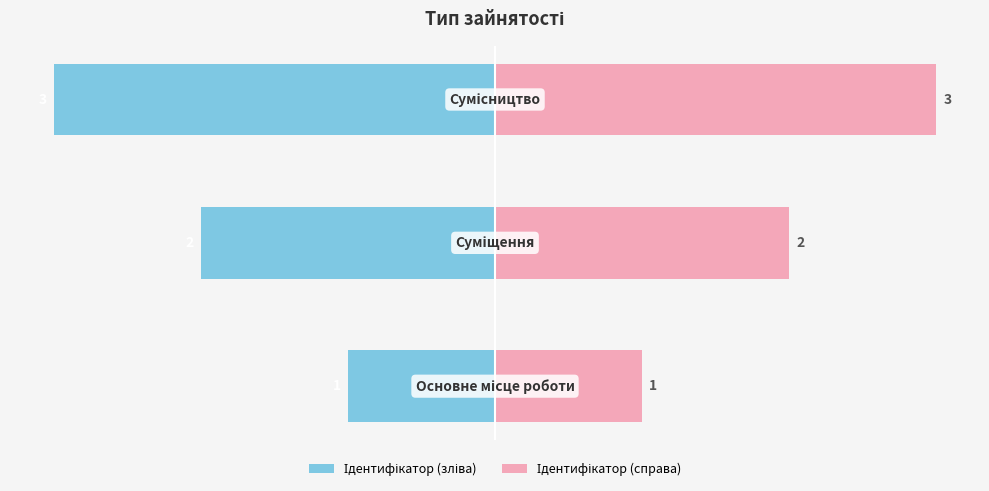

What is the sum of all Ідентифікатор (справа) values?

6